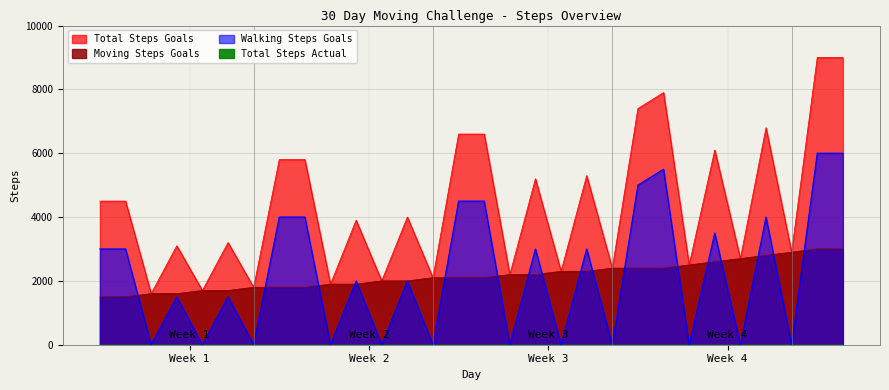

List the labels in order of Total Steps Goals value, smallest first.

3, 5, 7, 10, 12, 14, 17, 19, 21, 24, 26, 28, 4, 6, 11, 13, 1, 2, 18, 20, 8, 9, 25, 15, 16, 27, 22, 23, 29, 30